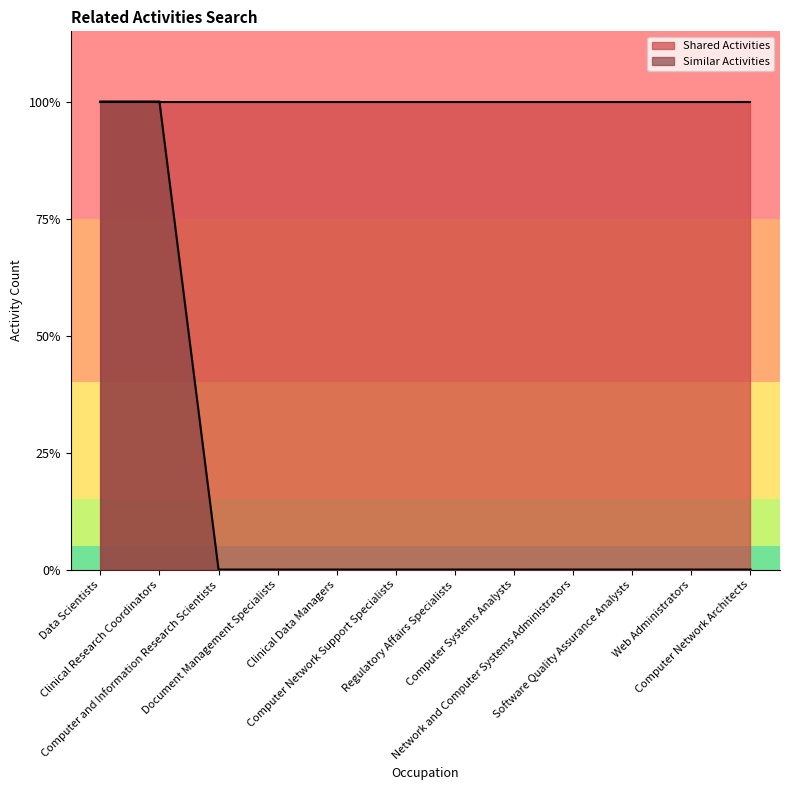

Rank the categories by value from lowest to highest.

Computer and Information Research Scientists, Document Management Specialists, Clinical Data Managers, Computer Network Support Specialists, Regulatory Affairs Specialists, Computer Systems Analysts, Network and Computer Systems Administrators, Software Quality Assurance Analysts, Web Administrators, Computer Network Architects, Data Scientists, Clinical Research Coordinators